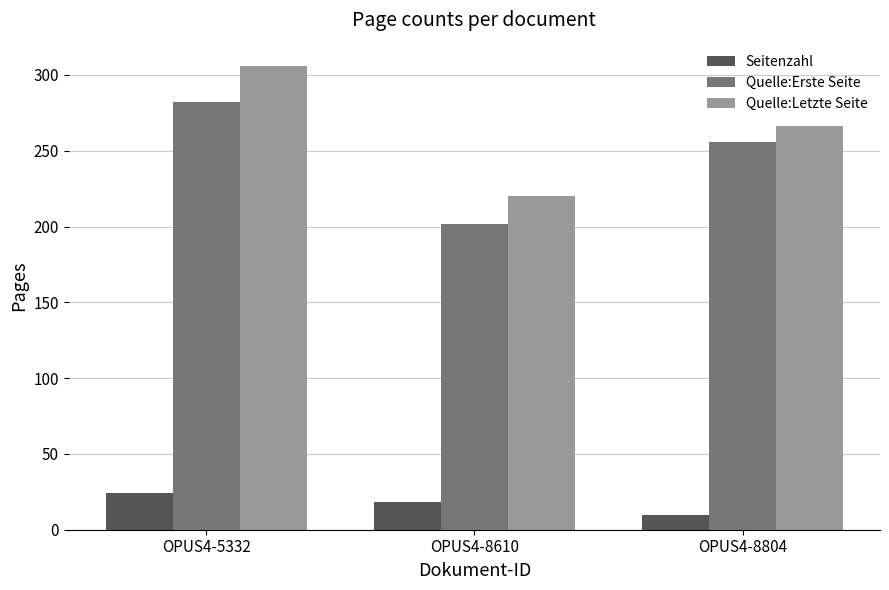

How many series are shown in this chart?

3